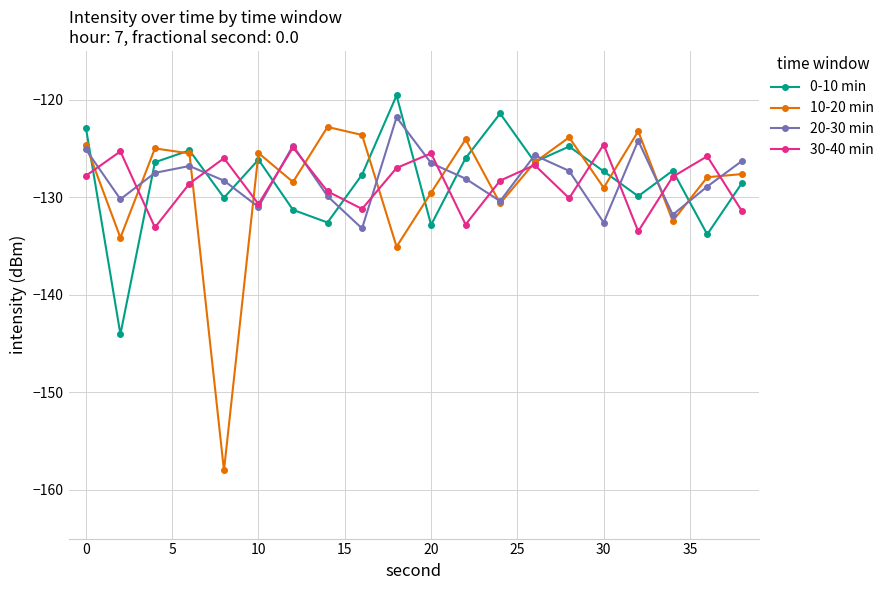

How many interior local valleys does the 20-30 min series have?

6